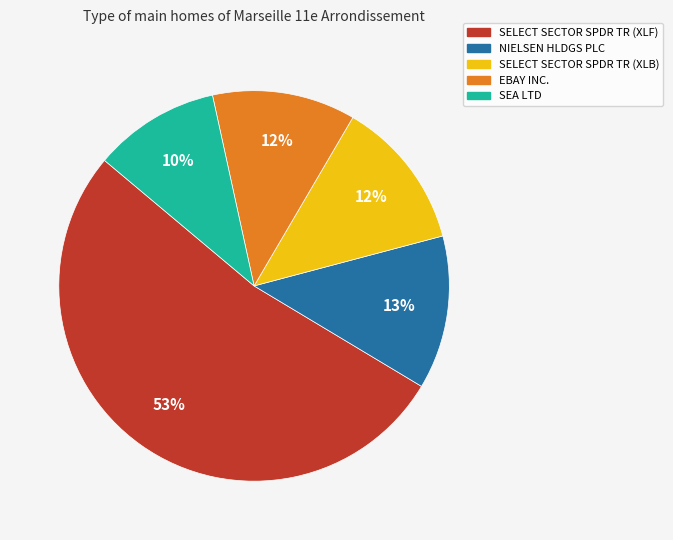

Count the number of slices in the pie.

5